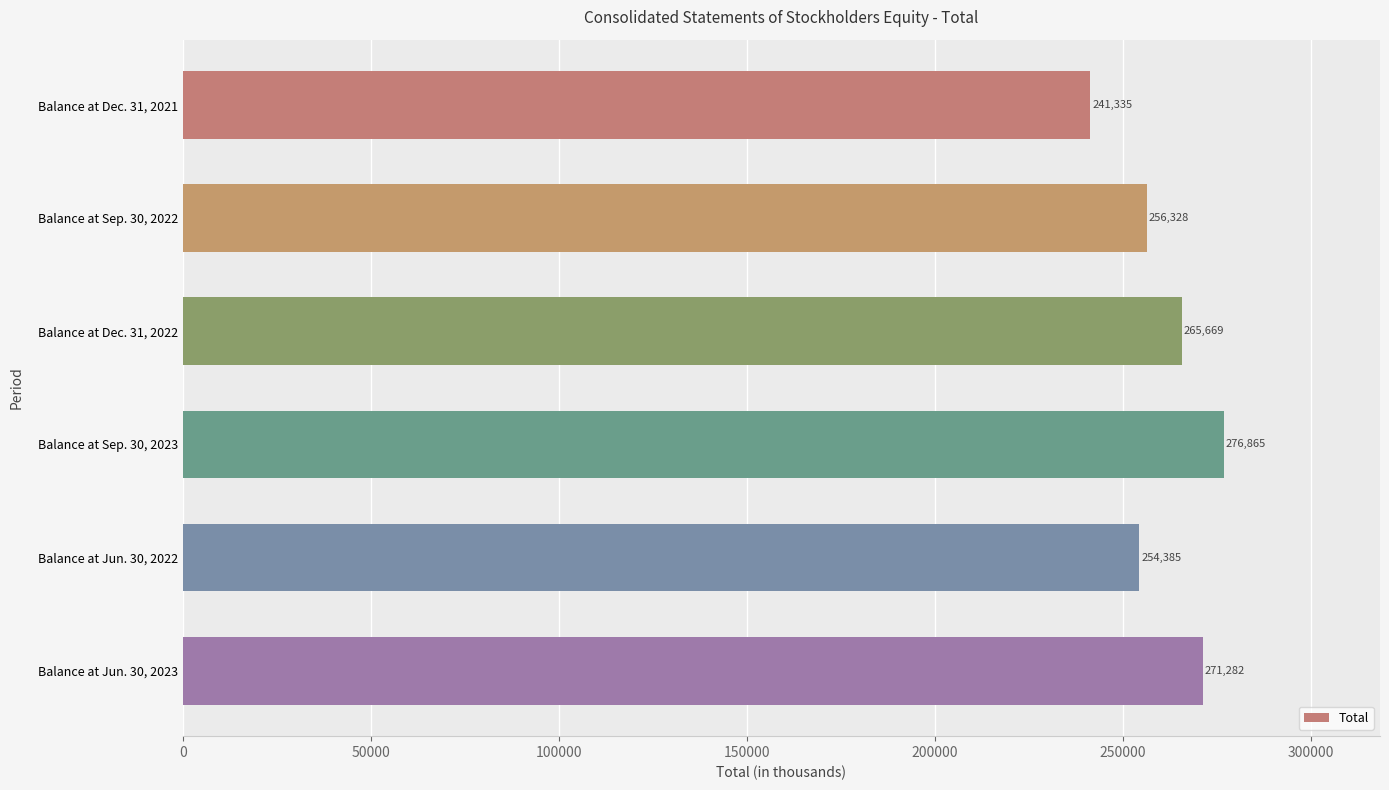

List the labels in order of value, smallest first.

Balance at Dec. 31, 2021, Balance at Jun. 30, 2022, Balance at Sep. 30, 2022, Balance at Dec. 31, 2022, Balance at Jun. 30, 2023, Balance at Sep. 30, 2023